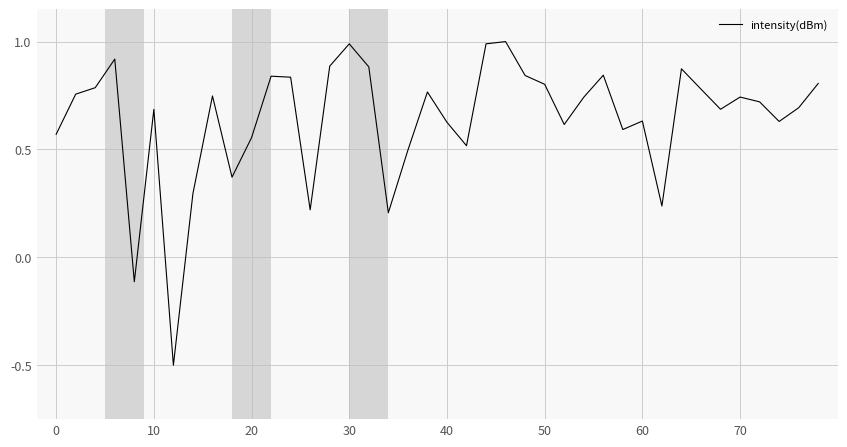

What is the smallest value displayed?

-0.5